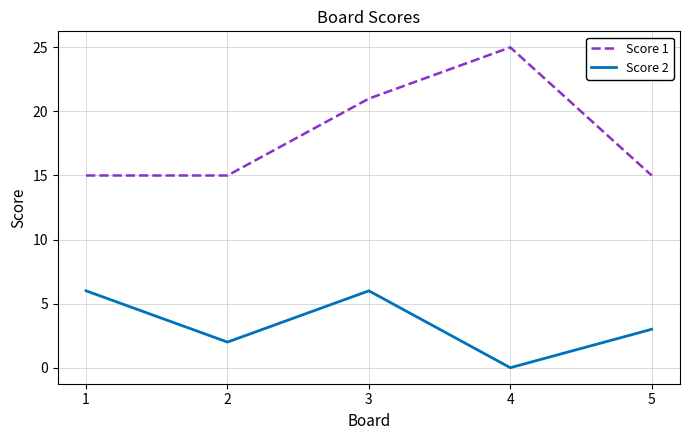

Which series changed the most between 1 and 2?

Score 2